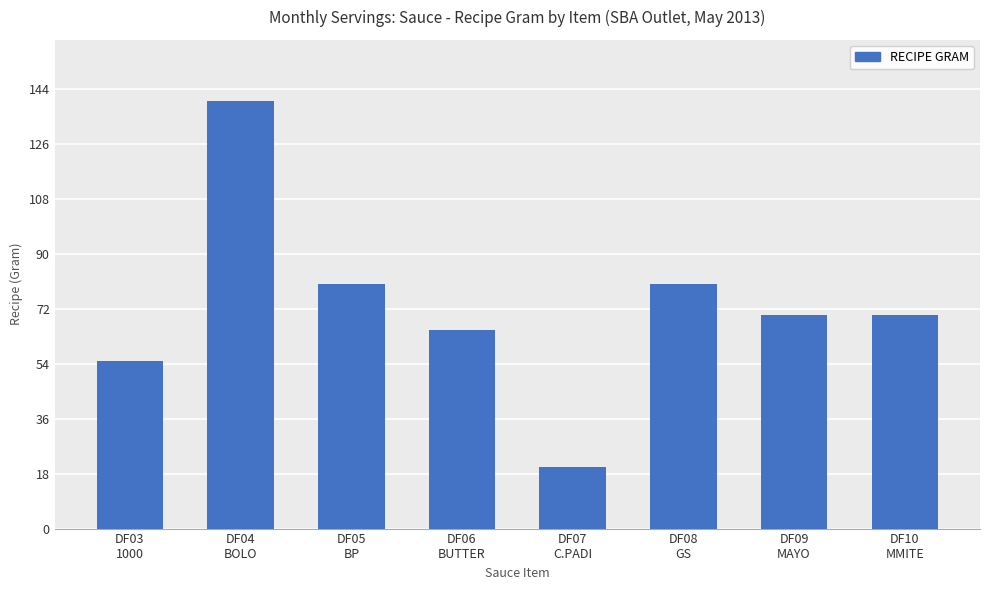

How many categories are shown in the chart?

8